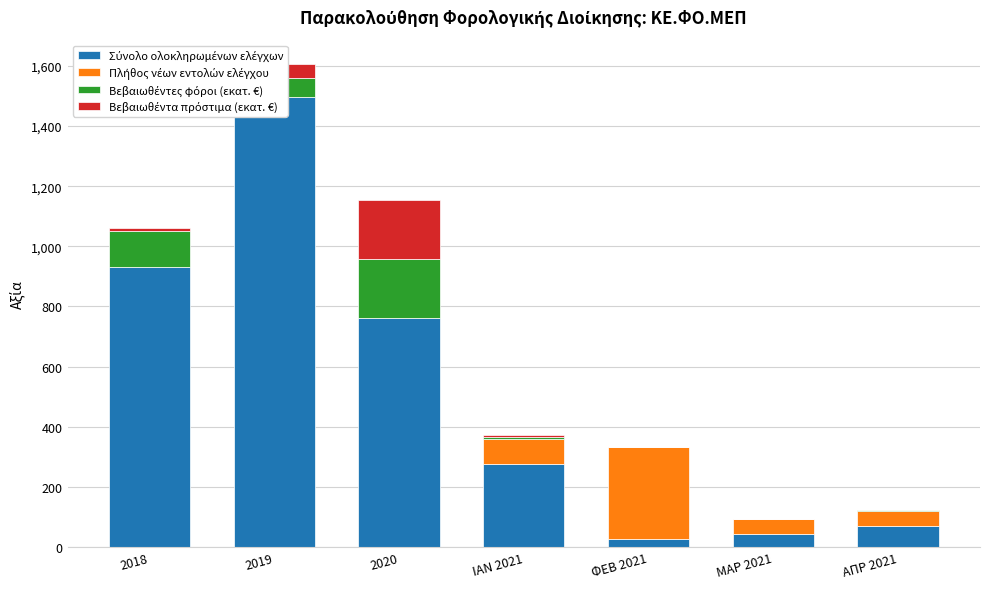

What is the maximum value for Πλήθος νέων εντολών ελέγχου?

305.0